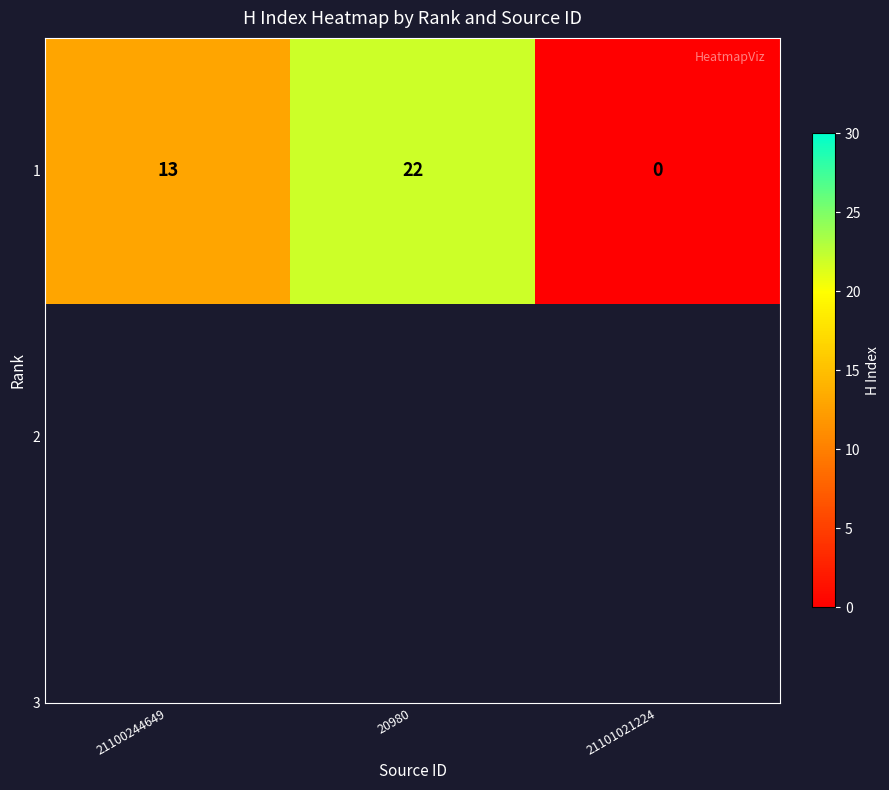

What is the average value?

12